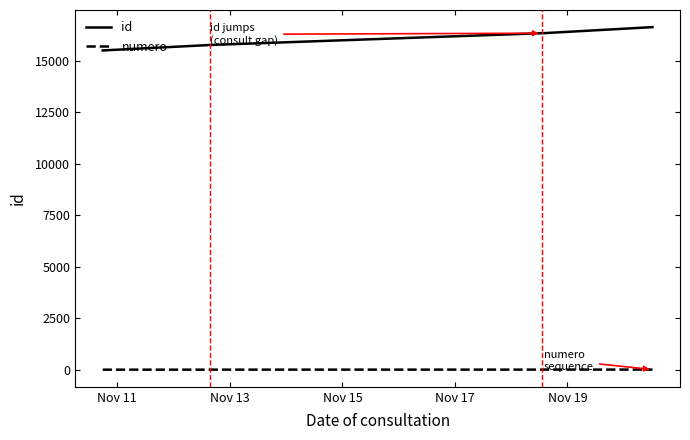

True or false: numero and id cross at least once.

False